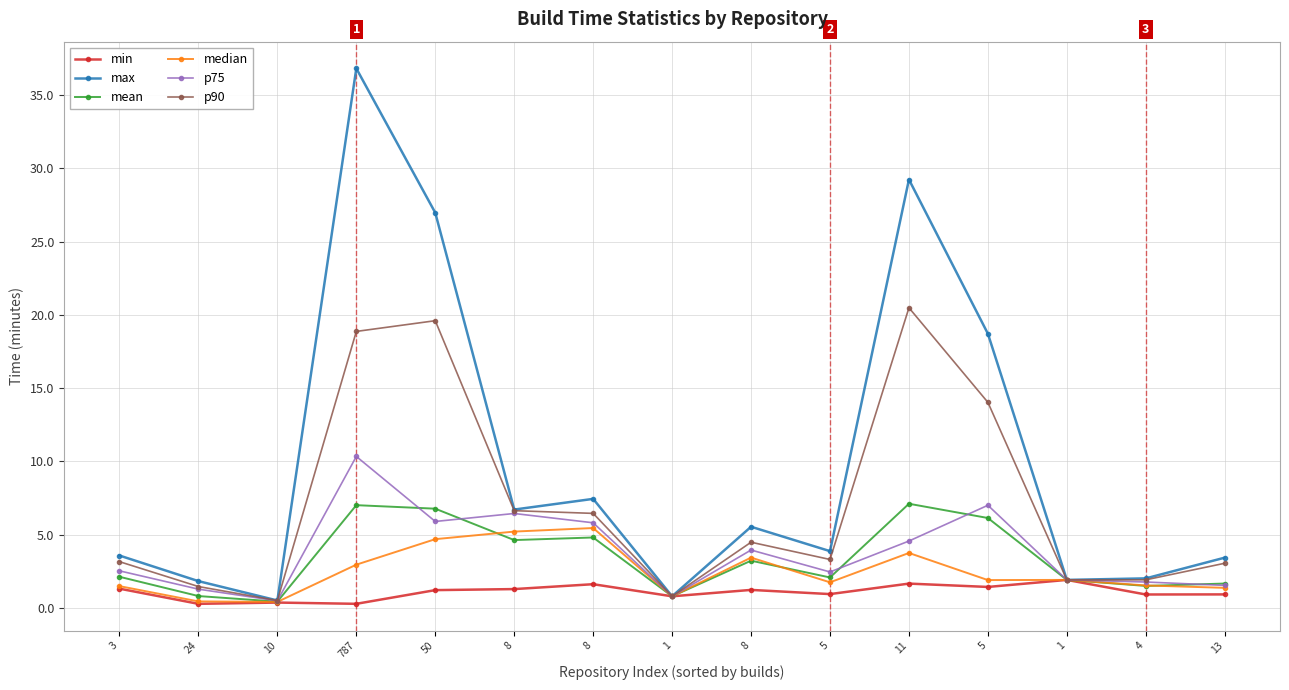

Which series has the largest range (max minus min)?

max